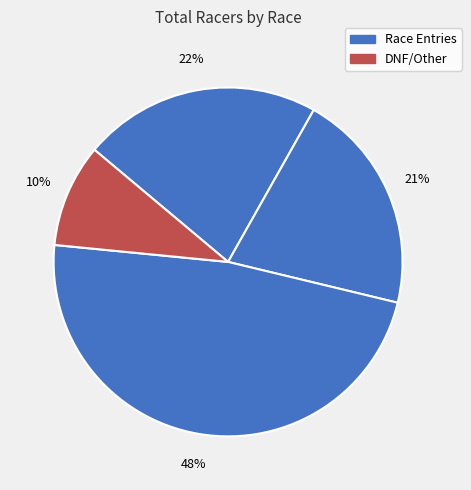

How many segments does this pie chart have?

4